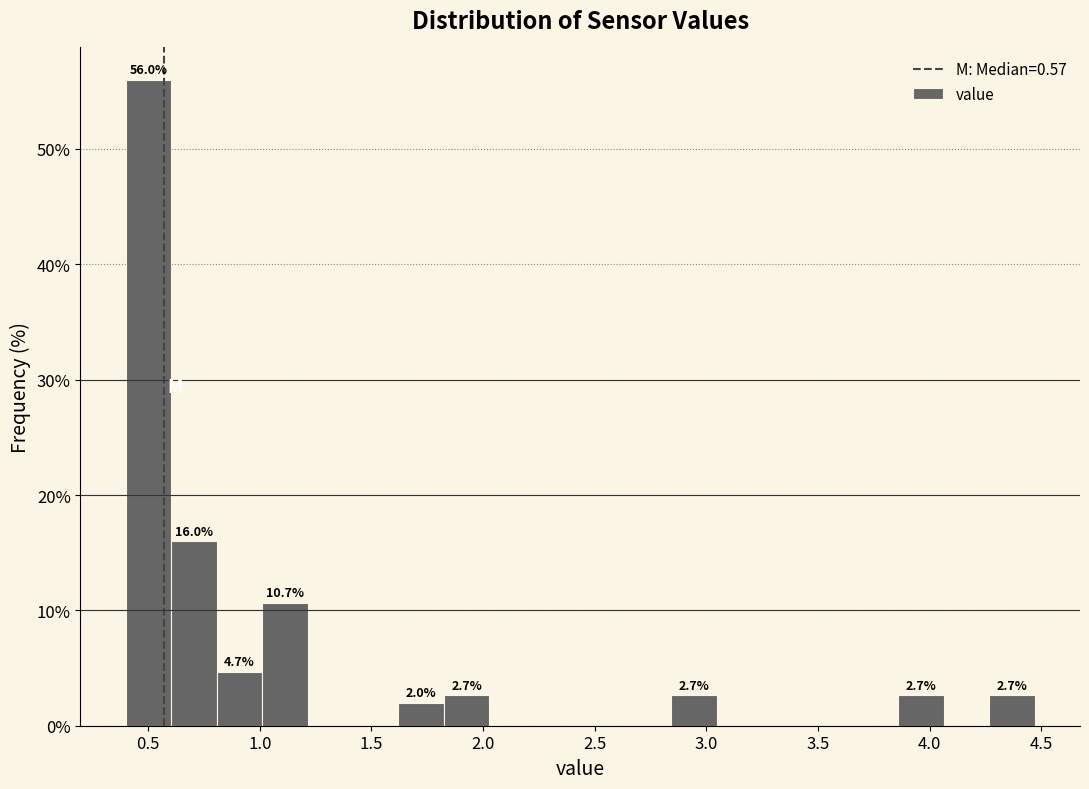

Which range on the x-axis has the tallest bar?

0.40 to 0.60